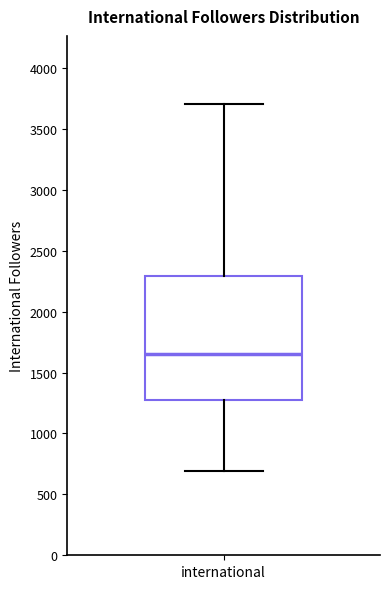

Read this box plot against the y-axis: the position of the median line, the range covered by the box, and the ends of both whiskers. The values are not printed on the chart, so give them approximately, as read against the axis.

median 1650, box 1300 to 2300, whiskers 700 to 3700